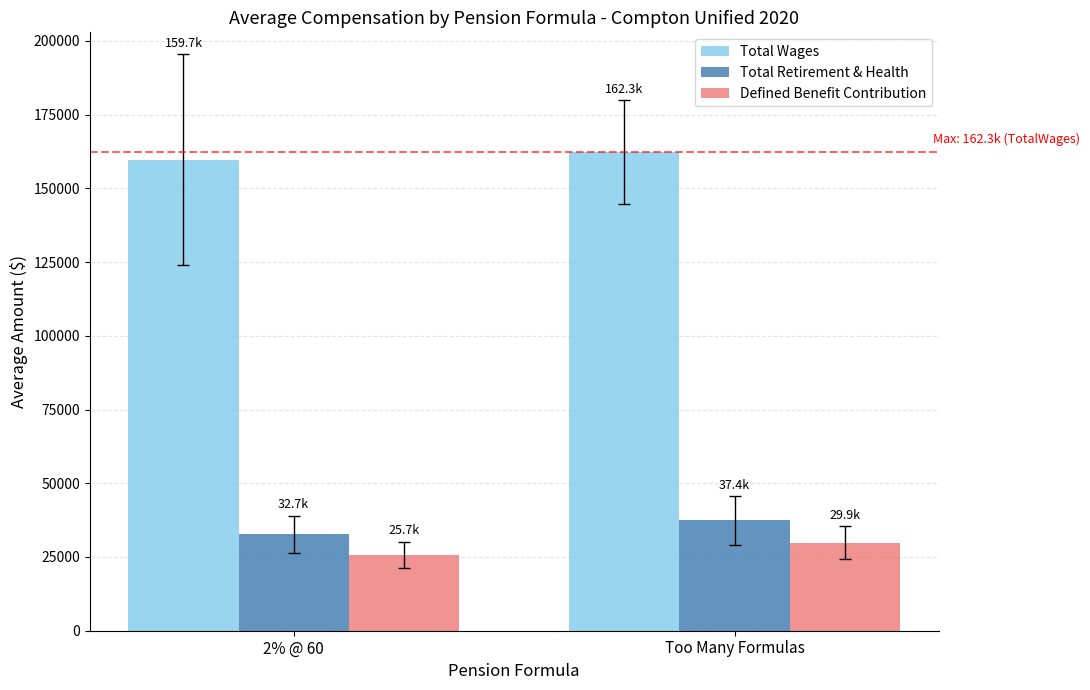

Rank the series by their maximum value, from highest to lowest.

Total Wages, Total Retirement & Health, Defined Benefit Contribution